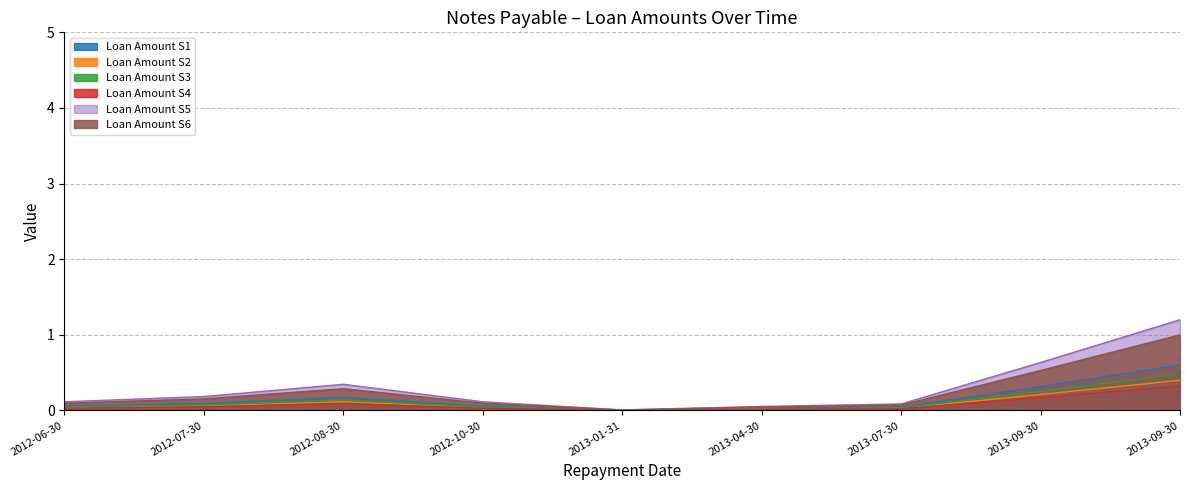

At which label is the value closest to 0?

2013-01-31